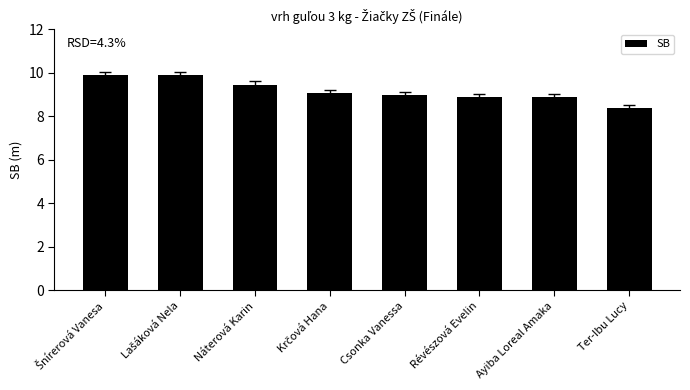

How many series are shown in this chart?

1